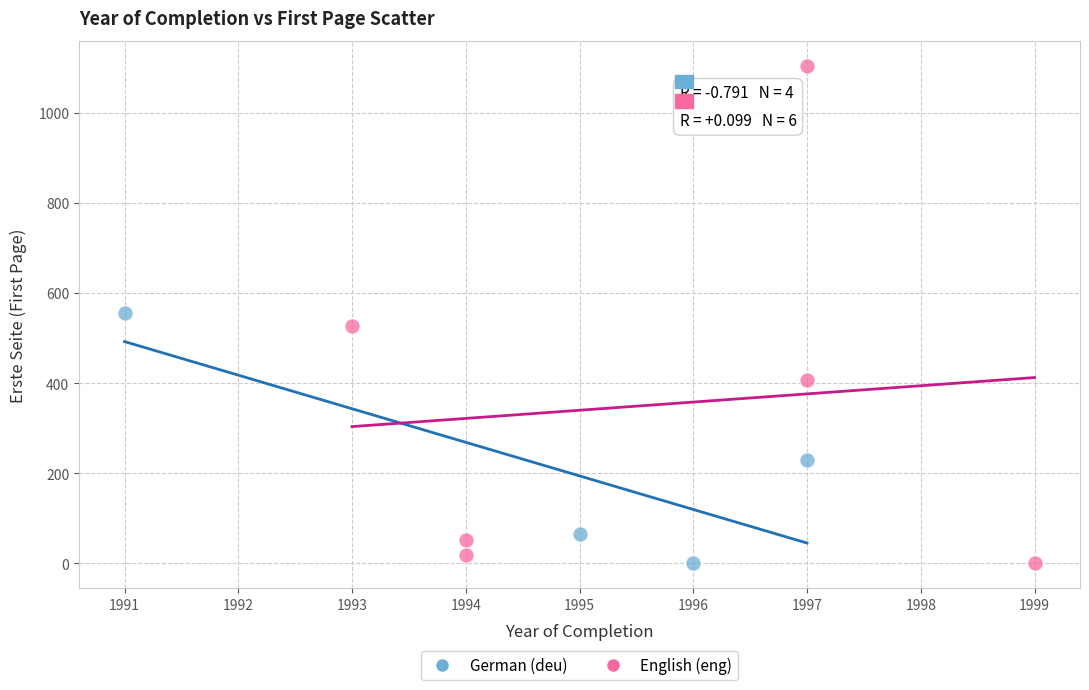

Which series contains the highest Y value?

English (eng)